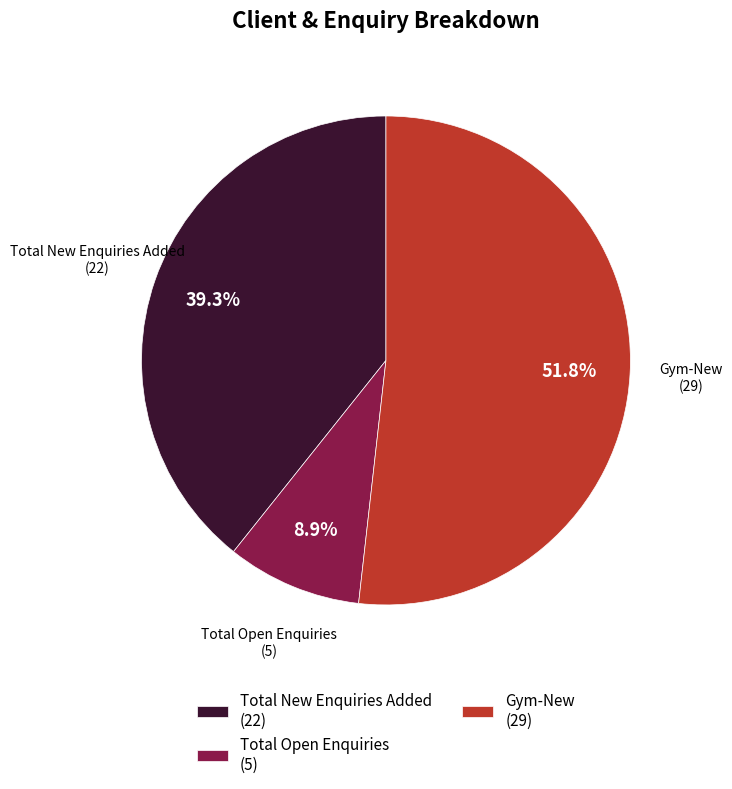

Rank the categories by value from lowest to highest.

Total Open Enquiries (5), Total New Enquiries Added (22), Gym-New (29)